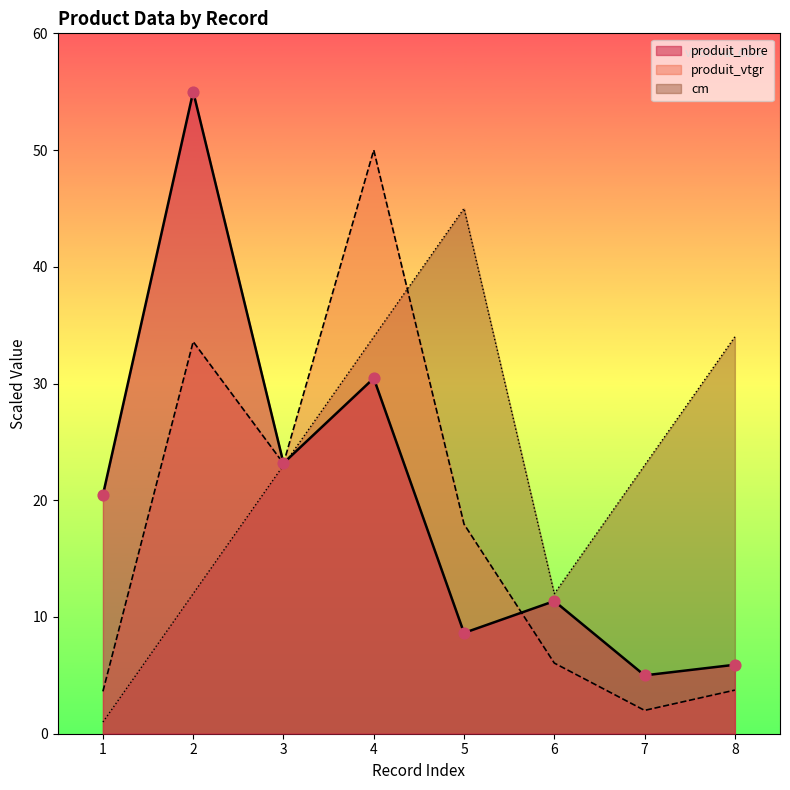

At how many categories does at least one series exceed 30?

4